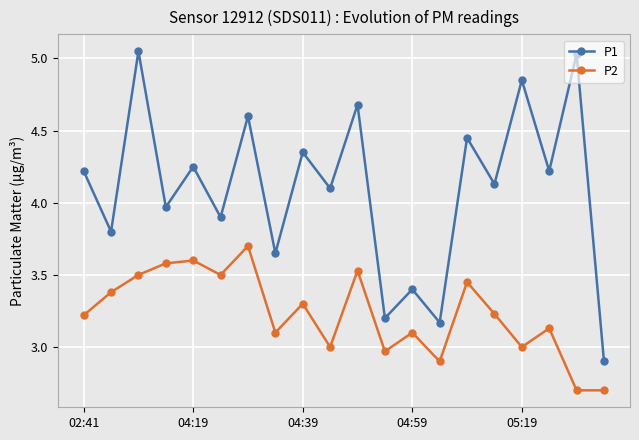

How many data points in P1 are less than 4?

8